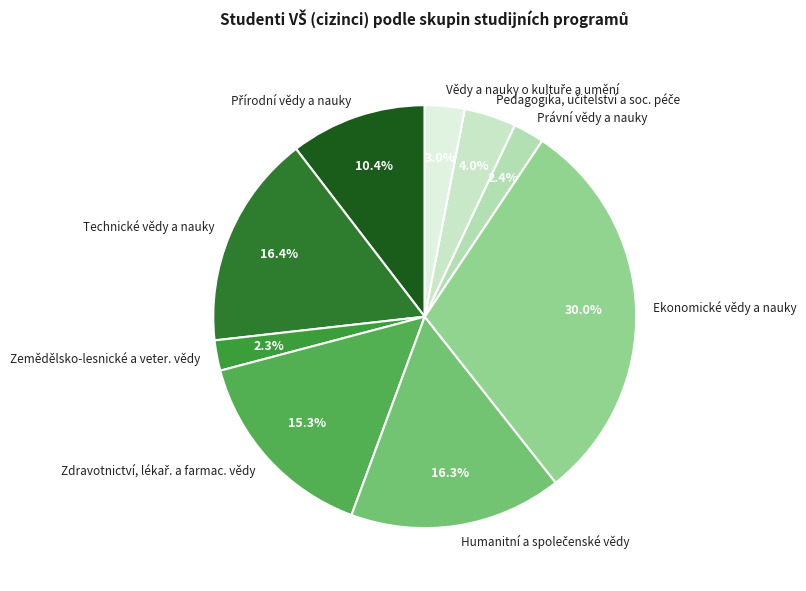

How many slices are in this pie chart?

9